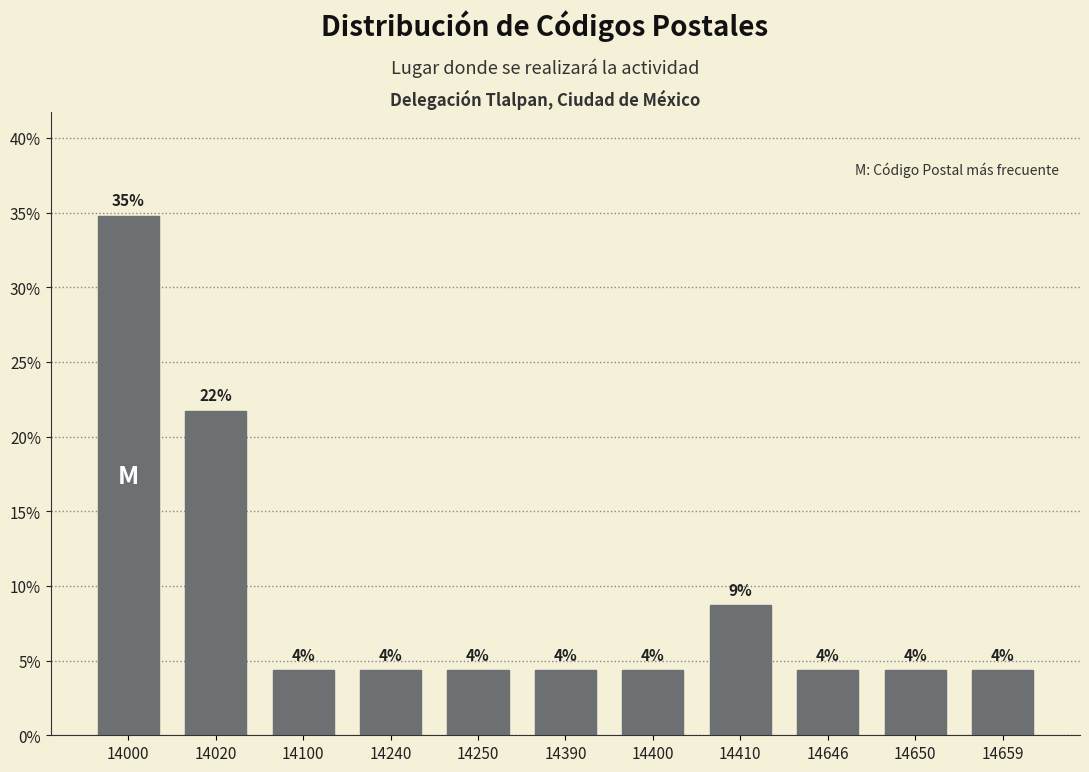

How many bars are there in total?

11